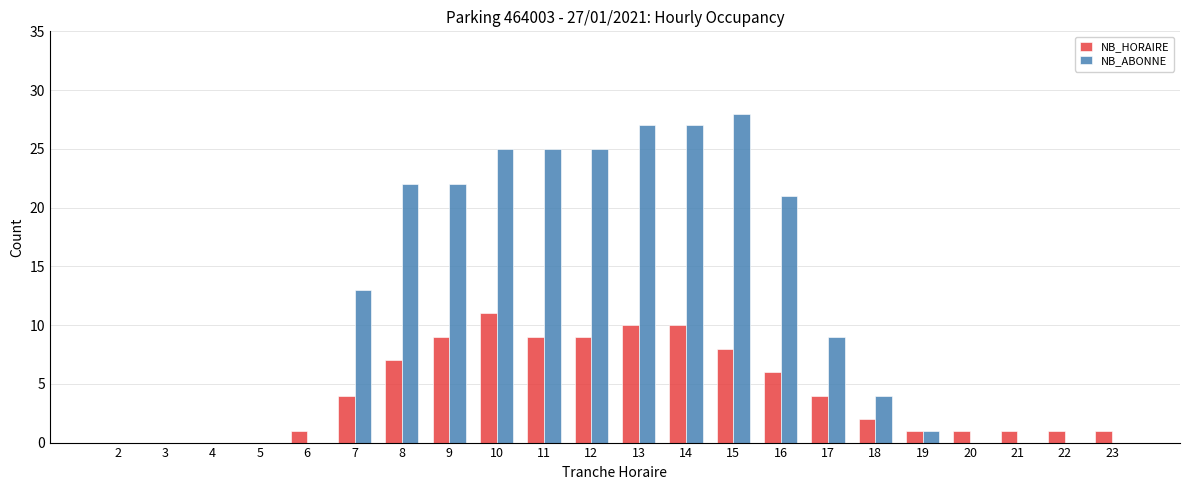

Which category has the highest value in the NB_HORAIRE series?

10